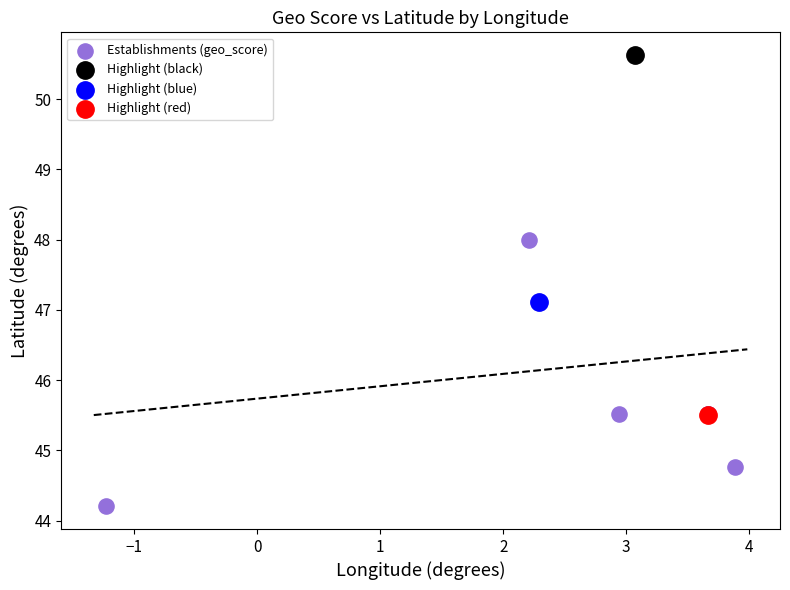

What are all the series names shown in the legend?

Establishments (geo_score), Highlight (black), Highlight (blue), Highlight (red)